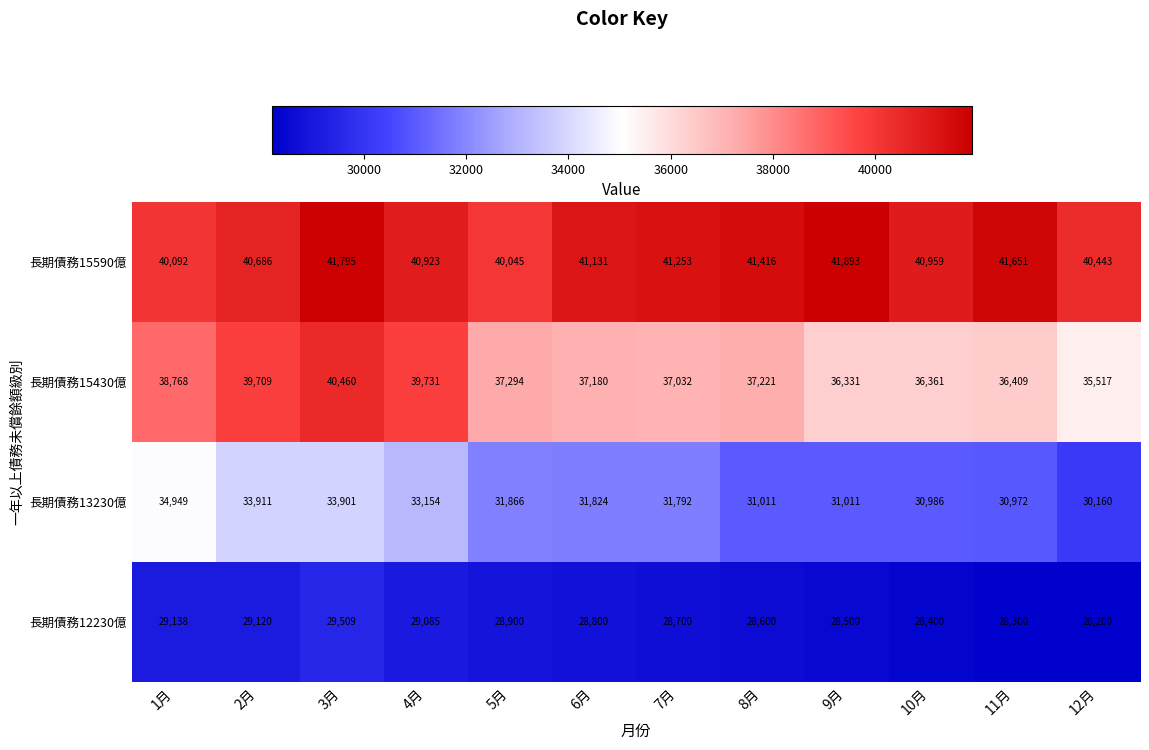

What is the difference between the highest and lowest values at 7月?

12553